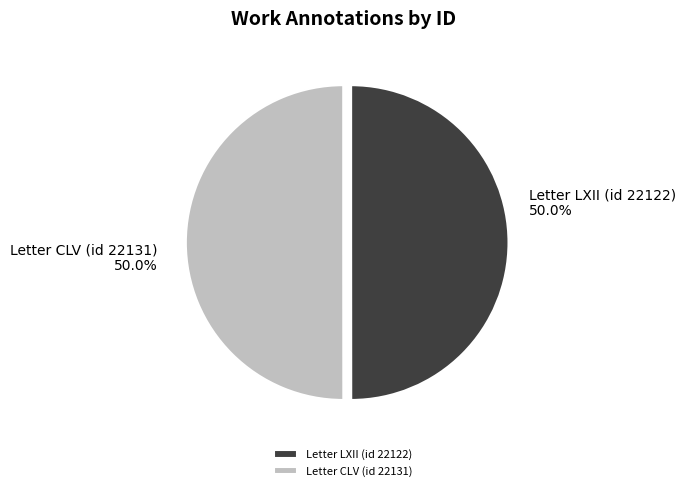

How many slices are in this pie chart?

2